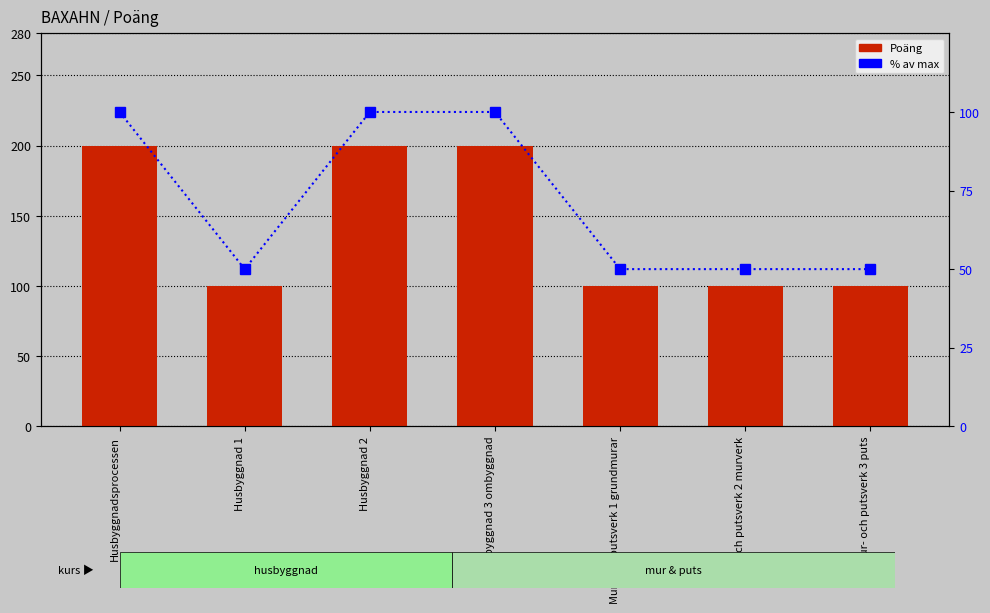

Which series has the largest total across all categories?

Poäng